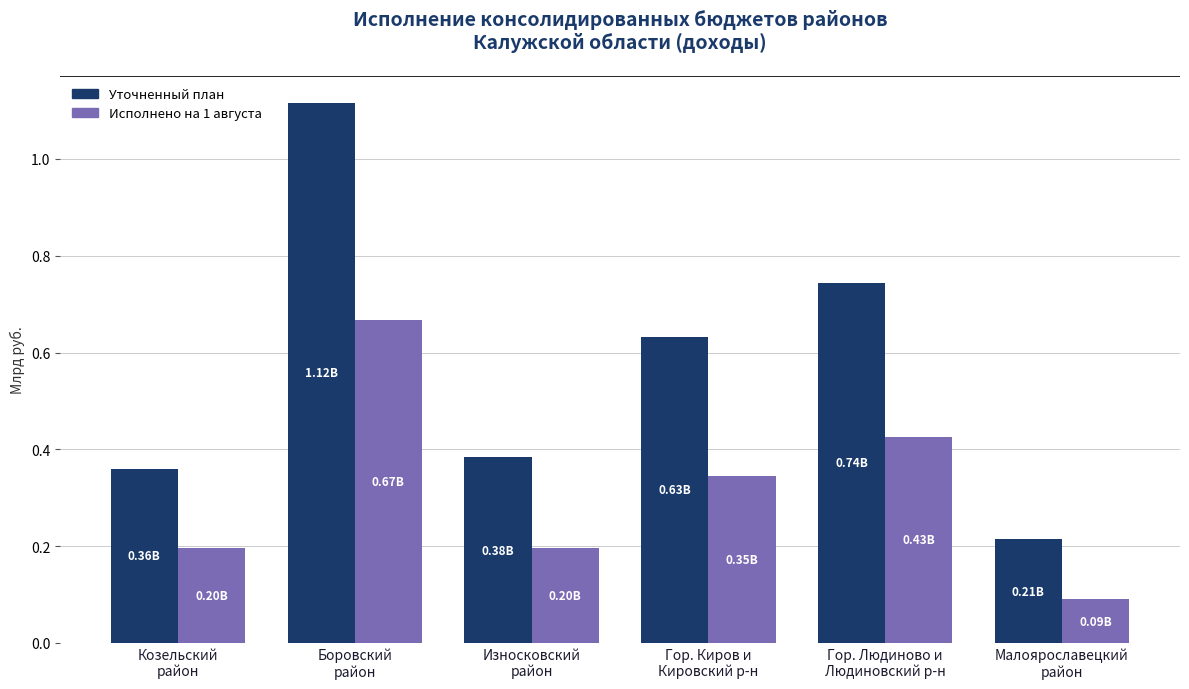

Which series has the widest spread of values?

Уточненный план